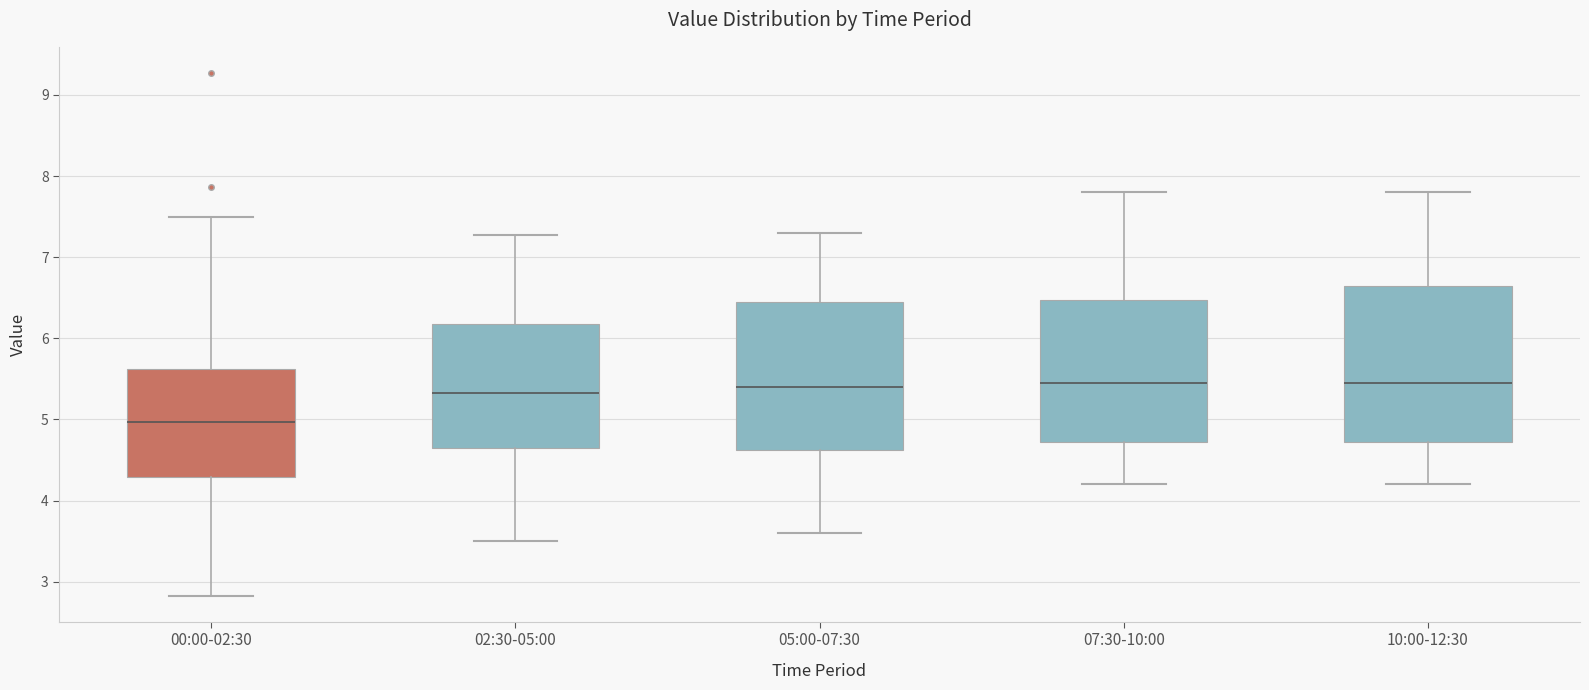

Reading left to right, transcribe this box plot: for each box, give where its median line is, the range the box spans, and where its two whiskers end, as read against the y-axis. The values are not printed on the chart, so give them approximately, as read against the axis.

00:00-02:30: median 5.0, box 4.3 to 5.6, whiskers 2.8 to 7.5
02:30-05:00: median 5.3, box 4.6 to 6.2, whiskers 3.5 to 7.3
05:00-07:30: median 5.4, box 4.6 to 6.5, whiskers 3.6 to 7.3
07:30-10:00: median 5.5, box 4.7 to 6.5, whiskers 4.2 to 7.8
10:00-12:30: median 5.5, box 4.7 to 6.7, whiskers 4.2 to 7.8